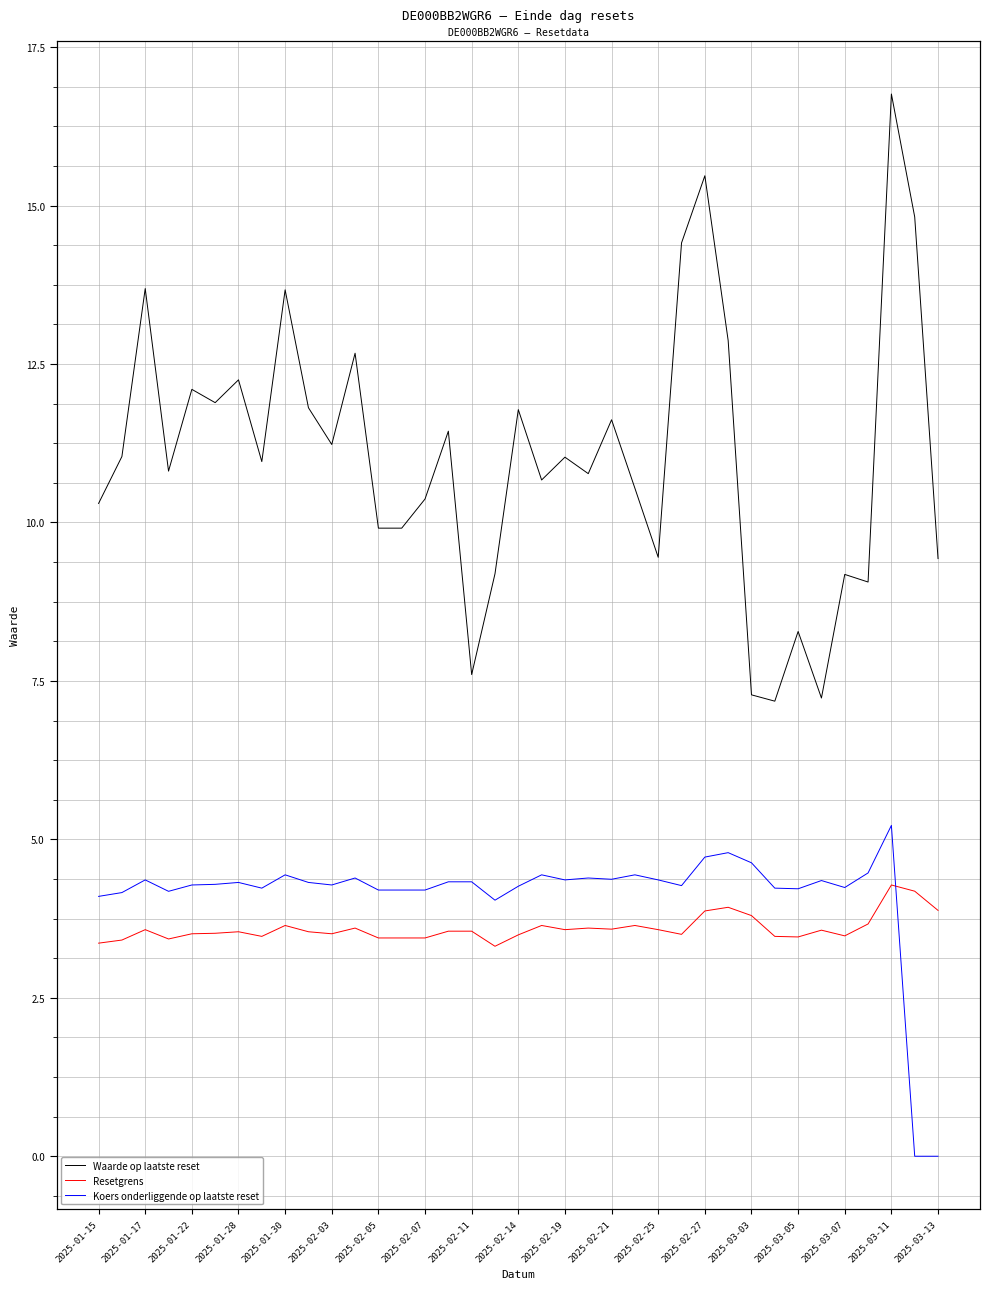

Rank the series by their maximum value, from lowest to highest.

Resetgrens, Koers onderliggende op laatste reset, Waarde op laatste reset